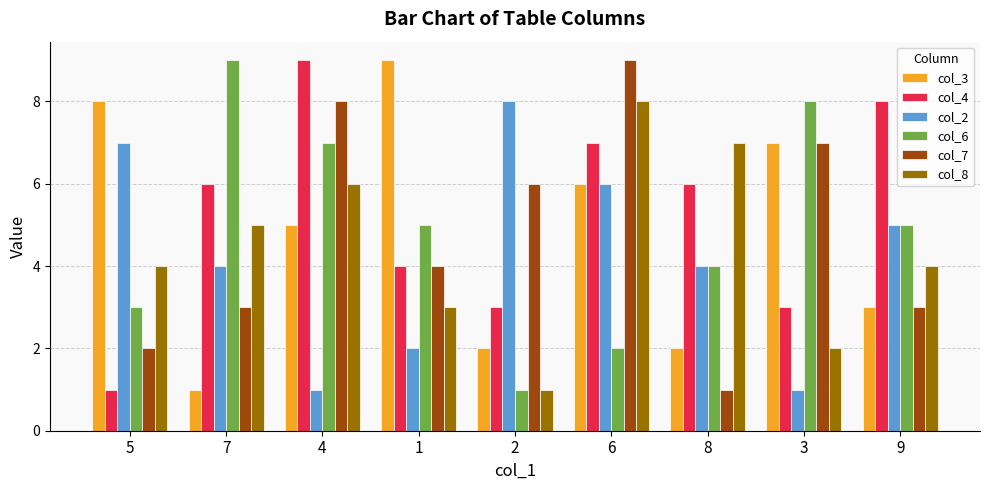

Is it true that col_3 equals 2 at 8?

True